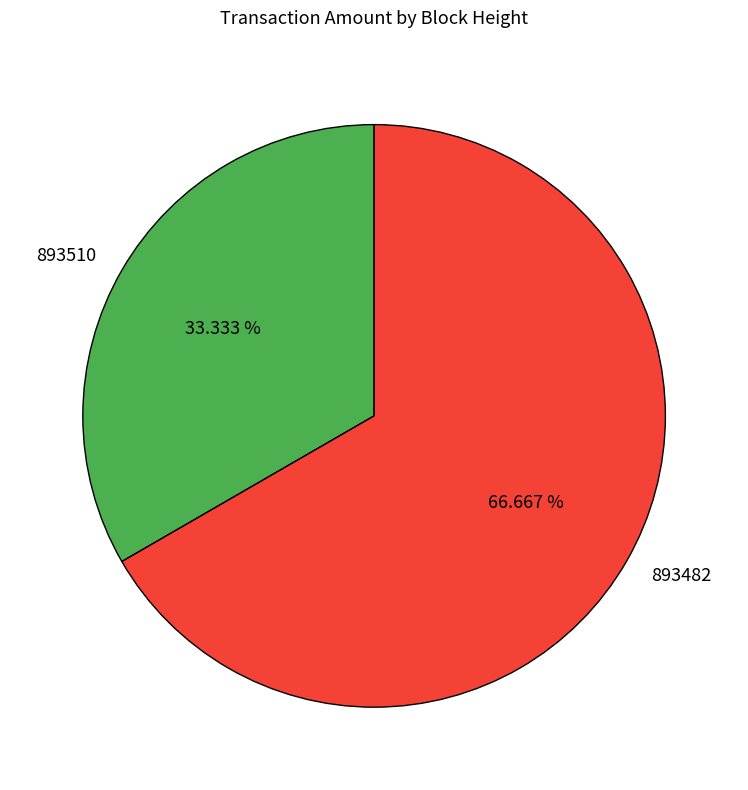

Between 893510 and 893482, which is larger?

893482